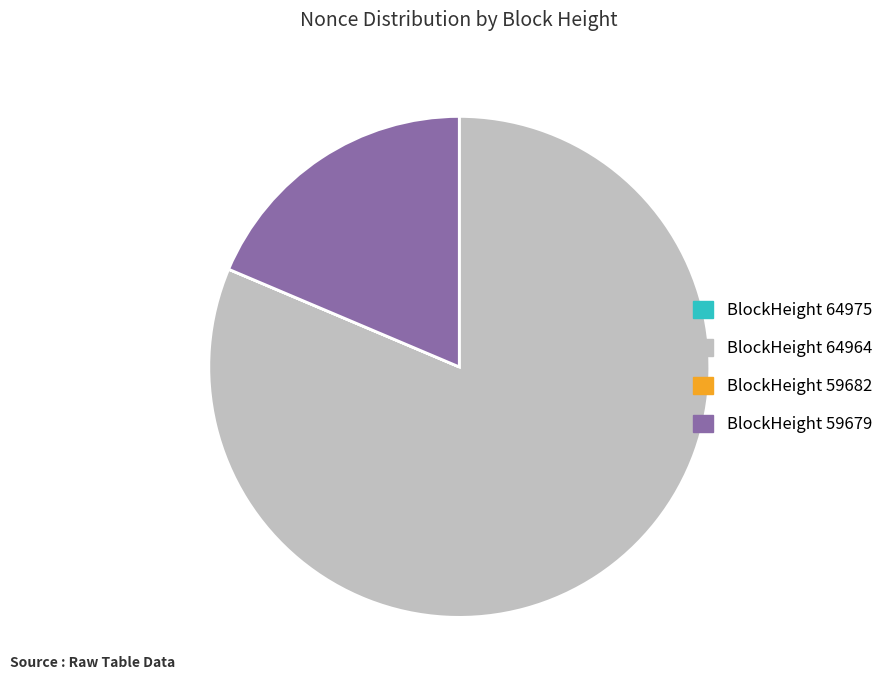

Does any single category account for the majority?

Yes